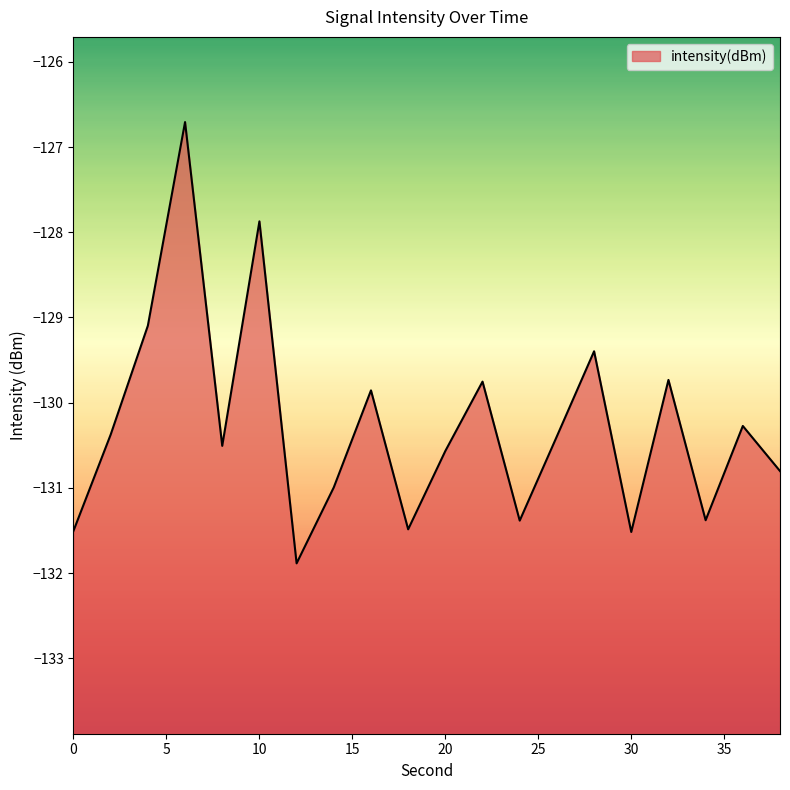

How many lines are shown in the chart?

1